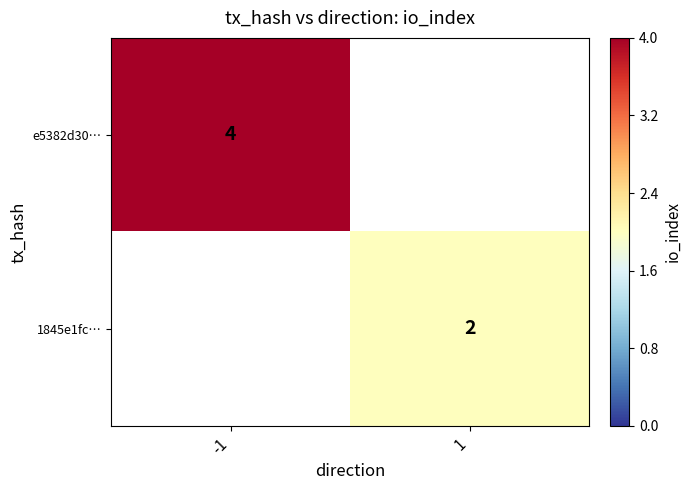

At how many categories does at least one series exceed 2?

1